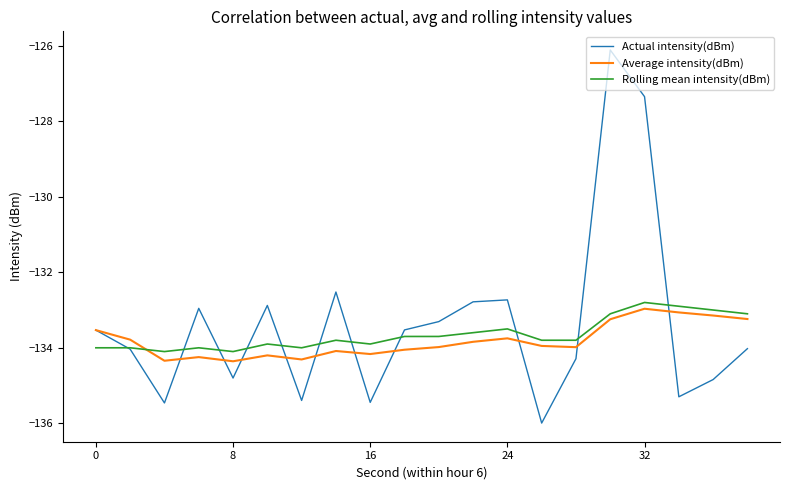

How many lines are shown in the chart?

3